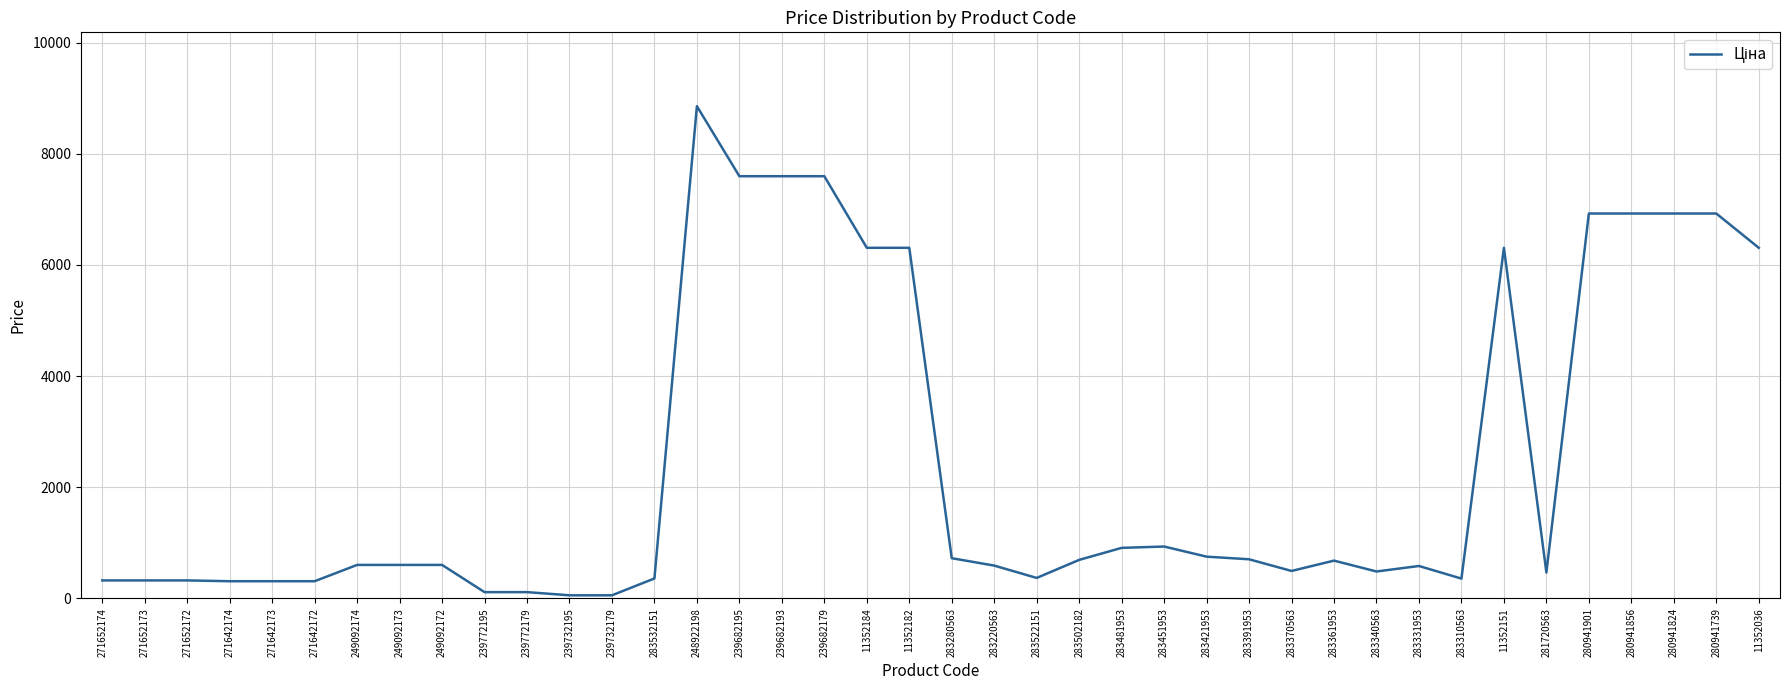

True or false: the data shows 310.3 at 271642173.

True